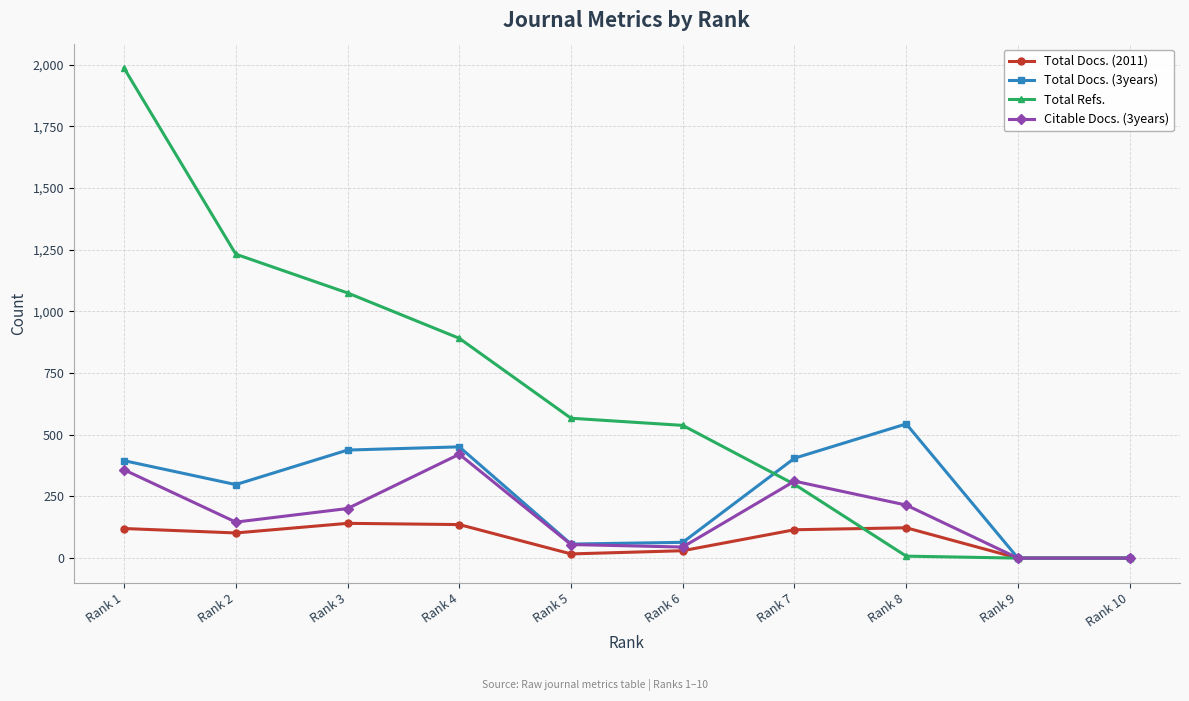

What is the sum of the Citable Docs. (3years) values at Rank 6 and Rank 2?

191